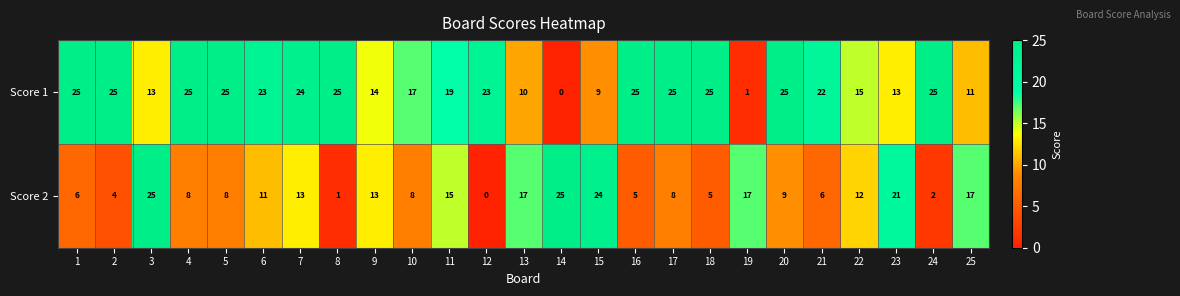

What is the difference between the maximum and second lowest values in the Score 2 series?

24